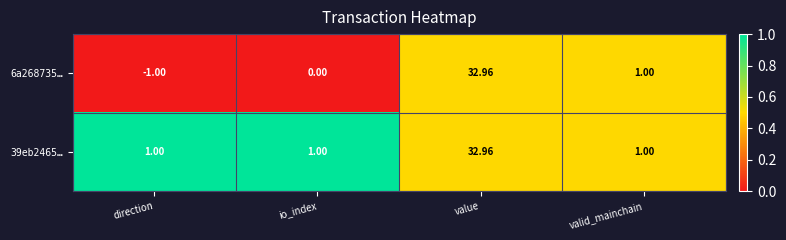

Where does the 6a268735… series first go above 1?

value